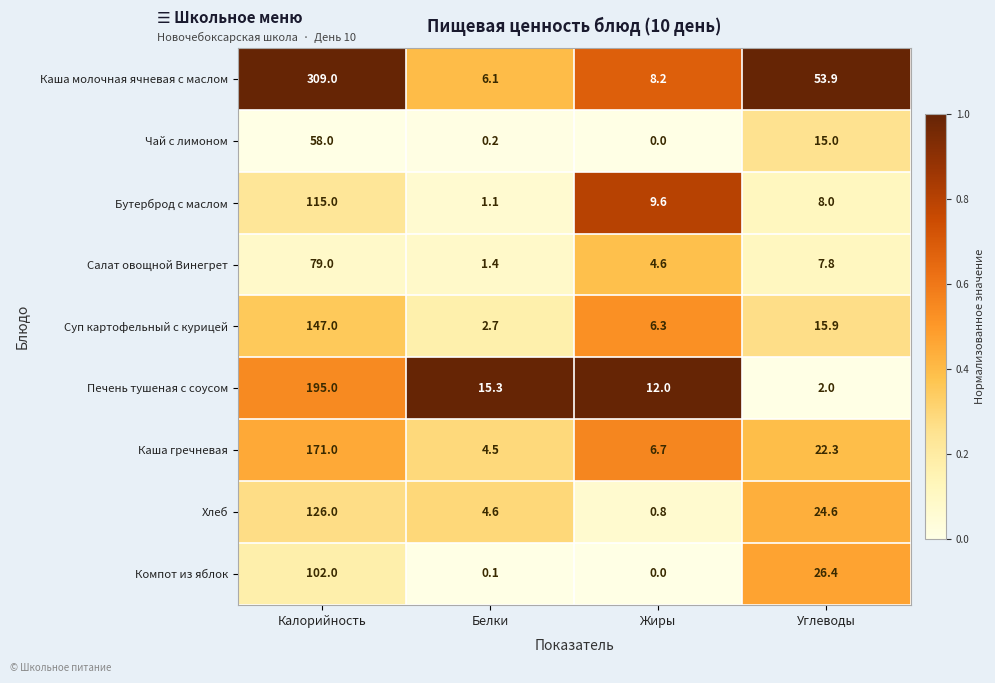

True or false: Чай с лимоном has a value of 0.0 at Жиры.

True